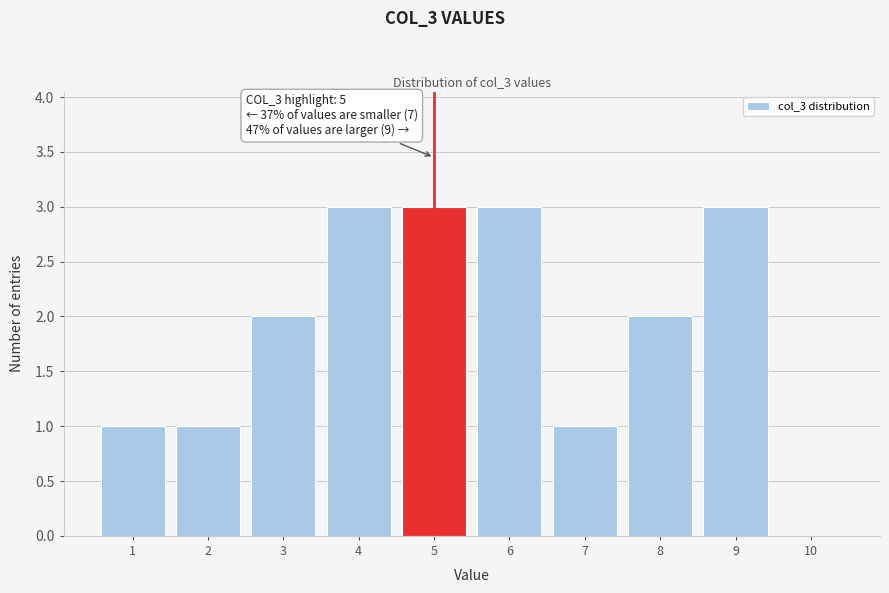

Reading left to right, extract all data points from this chart.

1=1	2=1	3=2	4=3	5=3	6=3	7=1	8=2	9=3	10=0